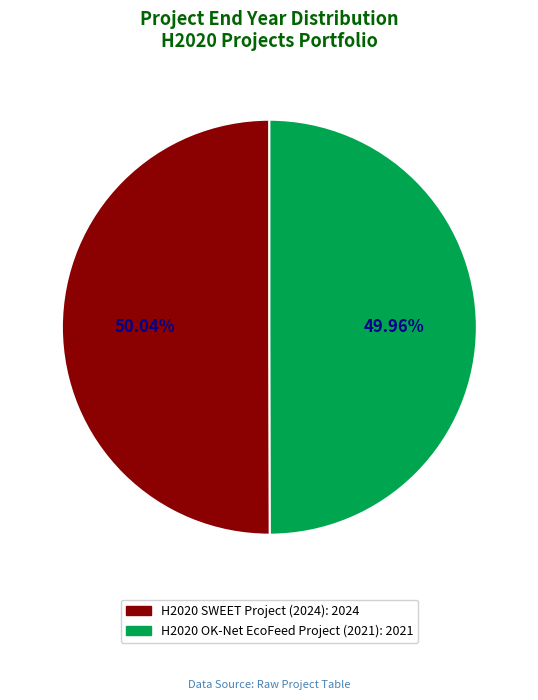

Is there any slice that represents more than half of the pie?

Yes